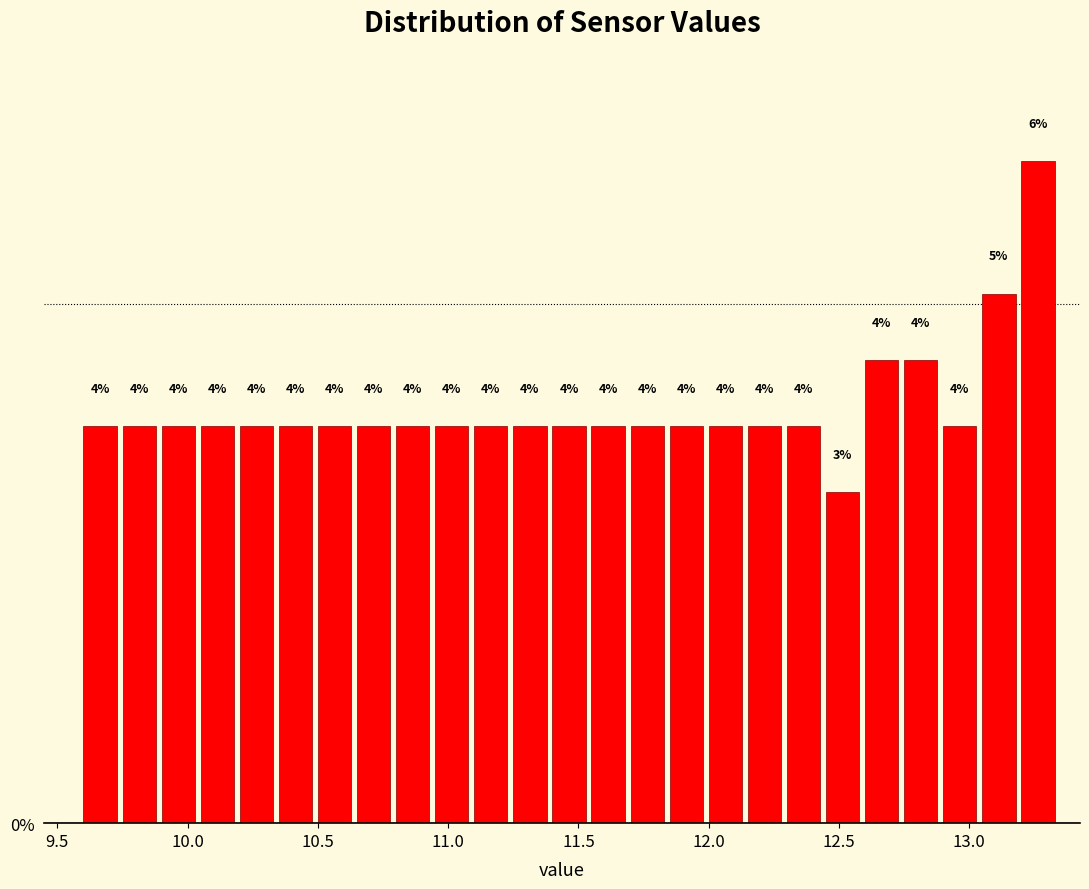

Read against the x-axis, roughly where is the centre of the tallest bar?

13.25